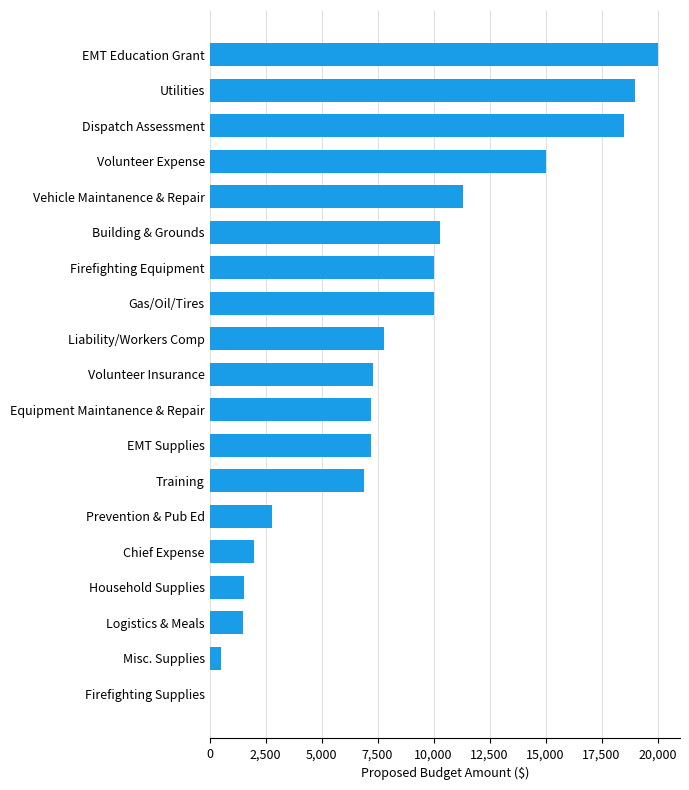

The value at Building & Grounds is 6733. True or false?

False